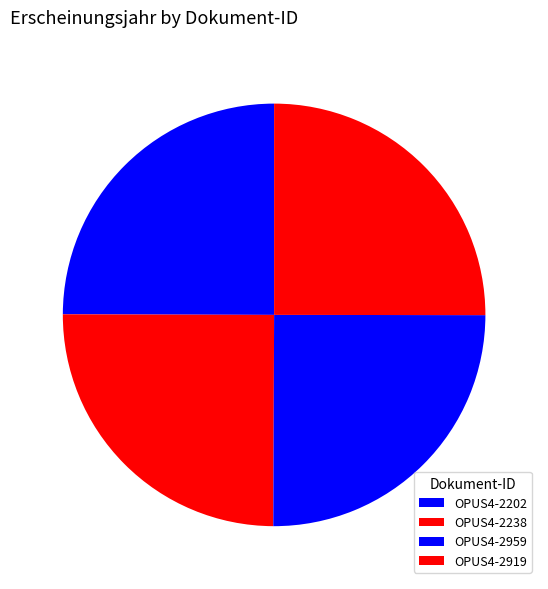

Does OPUS4-2919 represent more than half of the total?

No